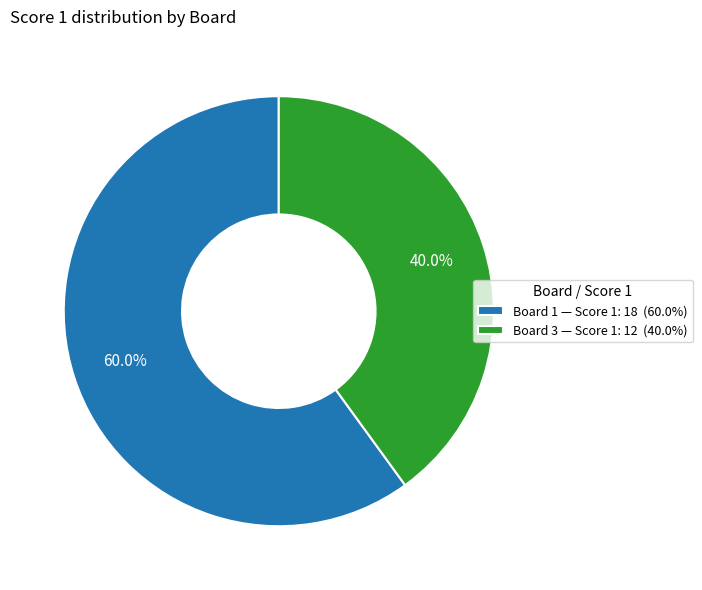

Which has a higher value, Board 1 — Score 1: 18 (60.0%) or Board 3 — Score 1: 12 (40.0%)?

Board 1 — Score 1: 18 (60.0%)